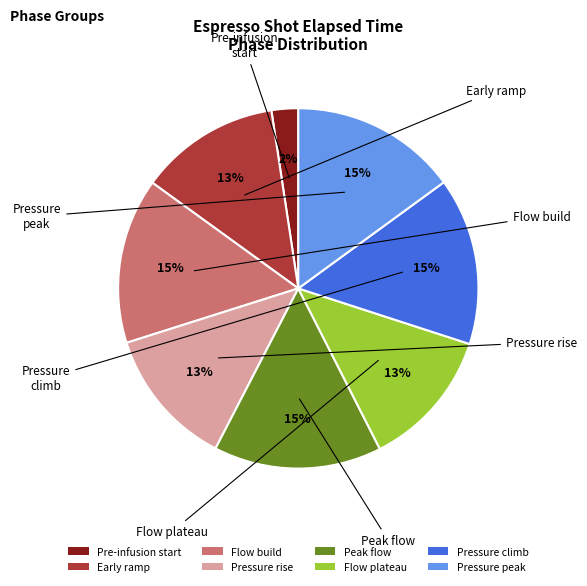

True or false: Pressure climb accounts for 24% of the total.

False